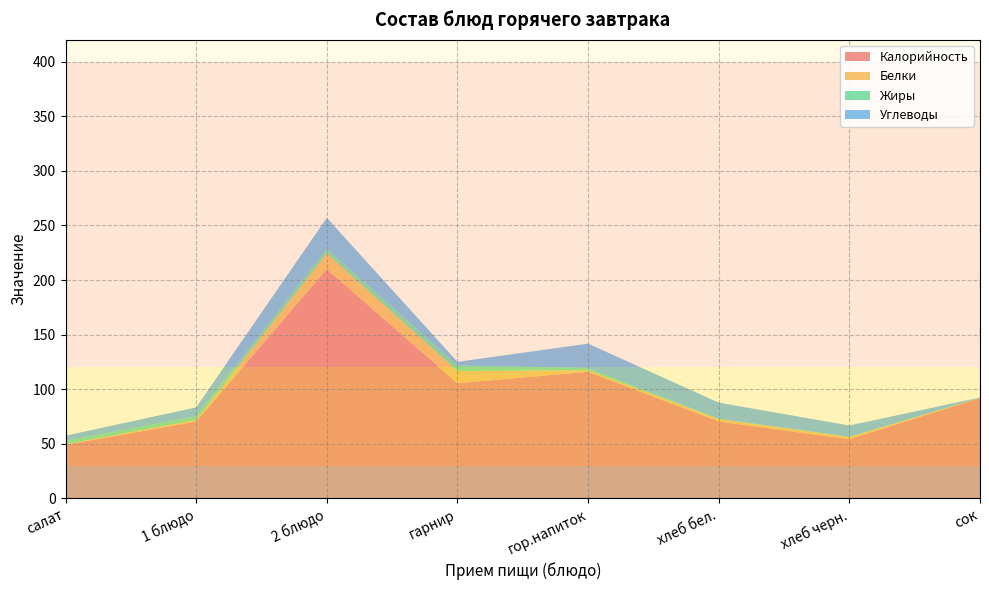

Reading right to left, transcribe all the data shown in this chart.

Калорийность: 92.0	54.3	70.5	116.0	105.6	210.0	70.4	49.1
Белки: 0.1	2.0	2.3	1.4	11.1	14.3	1.6	0.5
Жиры: 0.2	0.4	0.2	2.0	5.2	4.4	3.4	3.1
Углеводы: 0.2	10.2	14.8	22.4	3.2	28.4	8.0	4.7